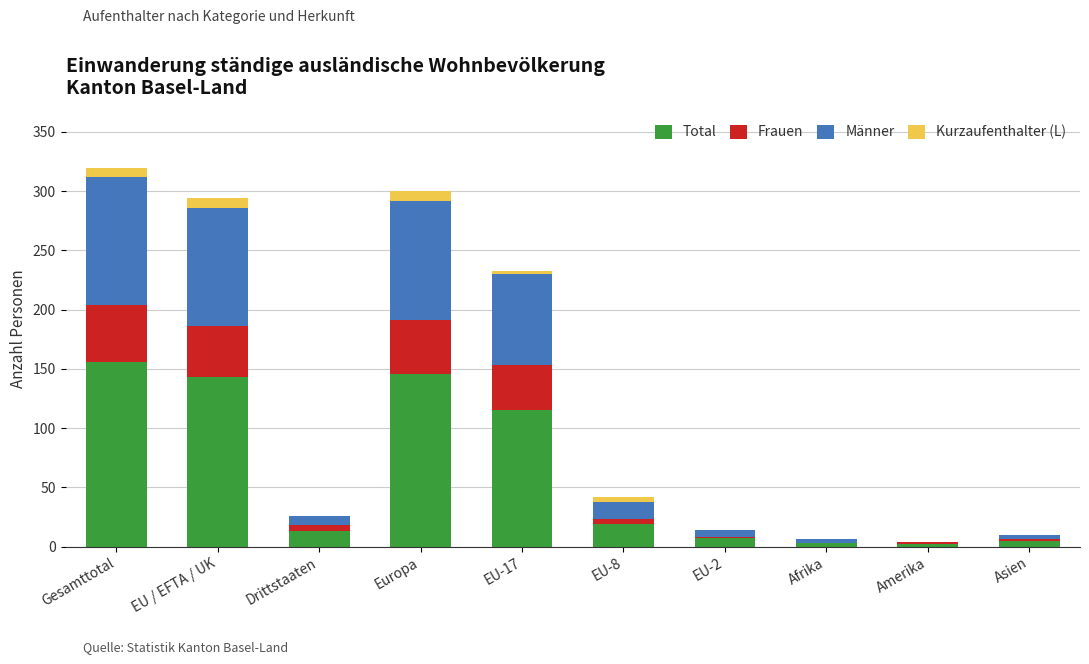

Is it true that Total equals 156 at Gesamttotal?

True